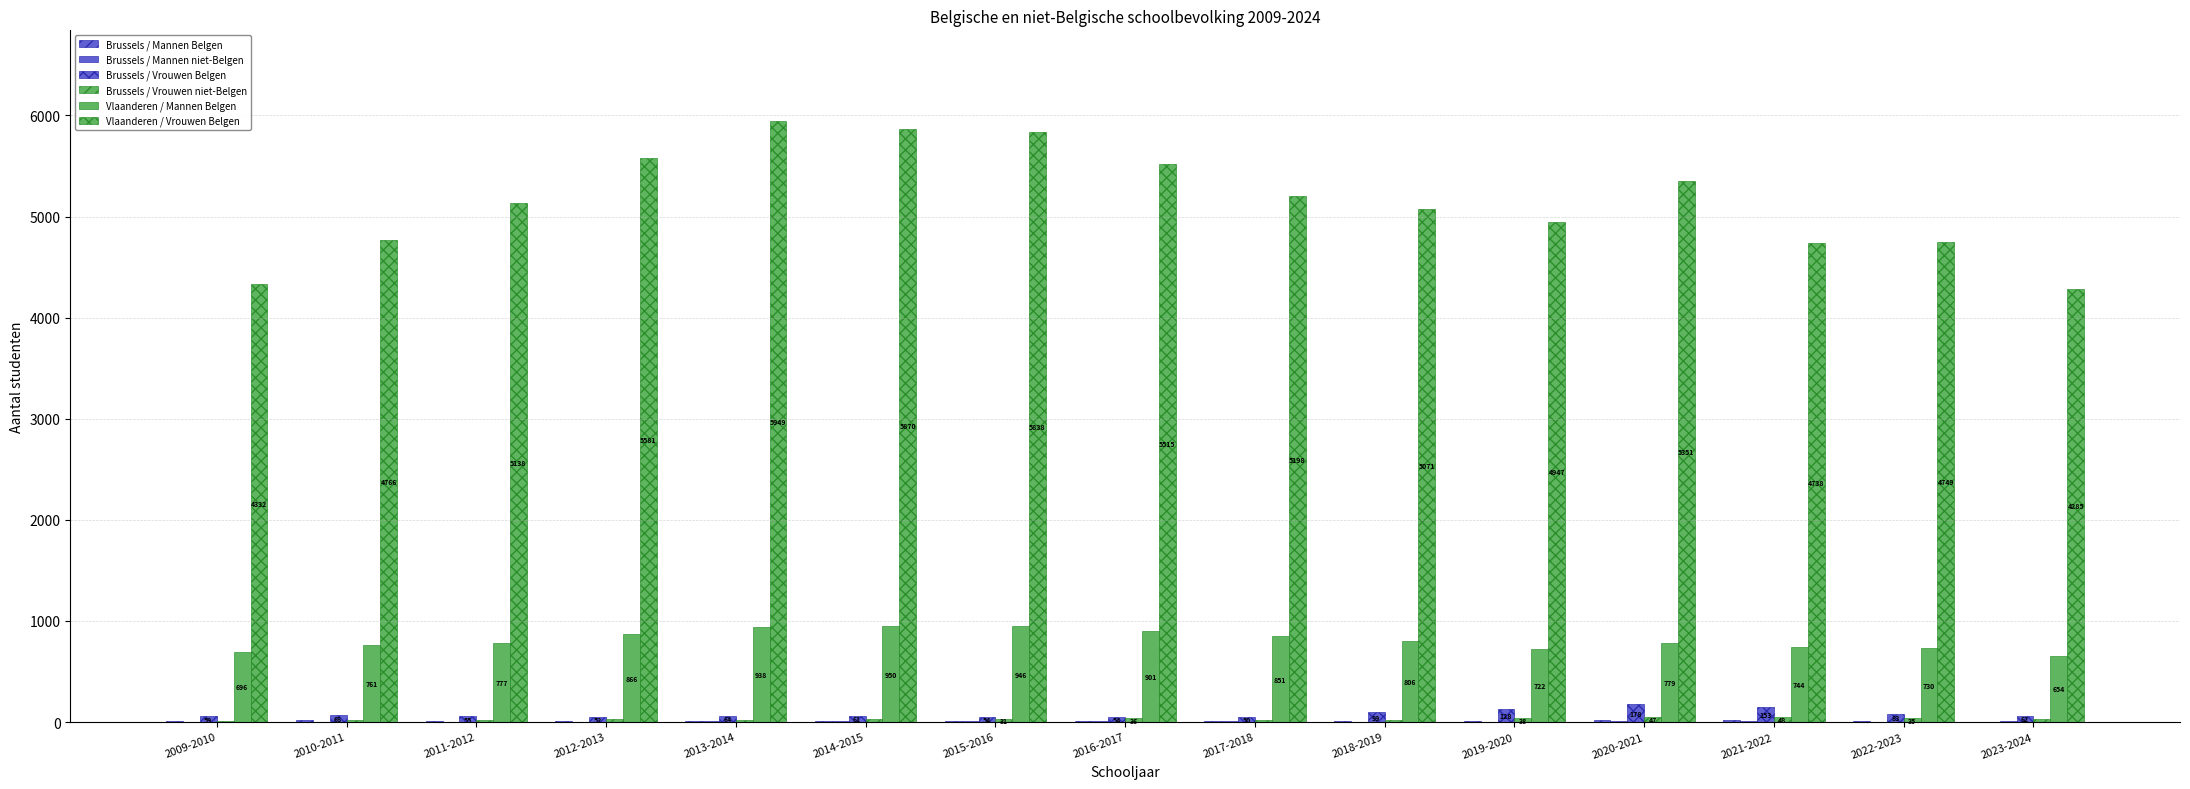

What is the total value across all series at 2022-2023?

5613